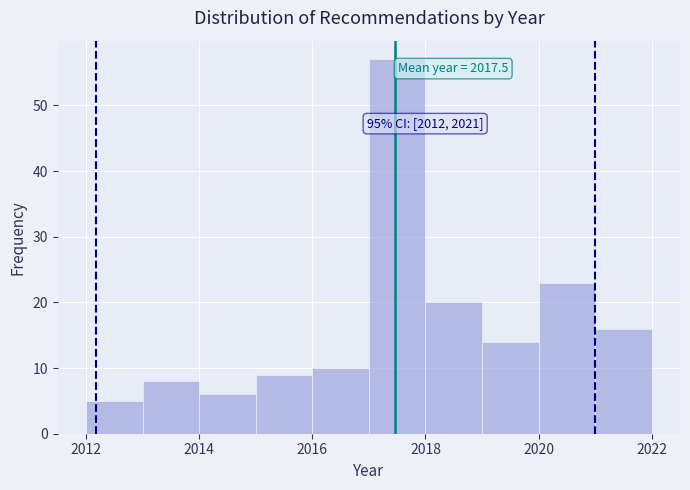

Which range on the x-axis has the tallest bar?

2017 to 2018